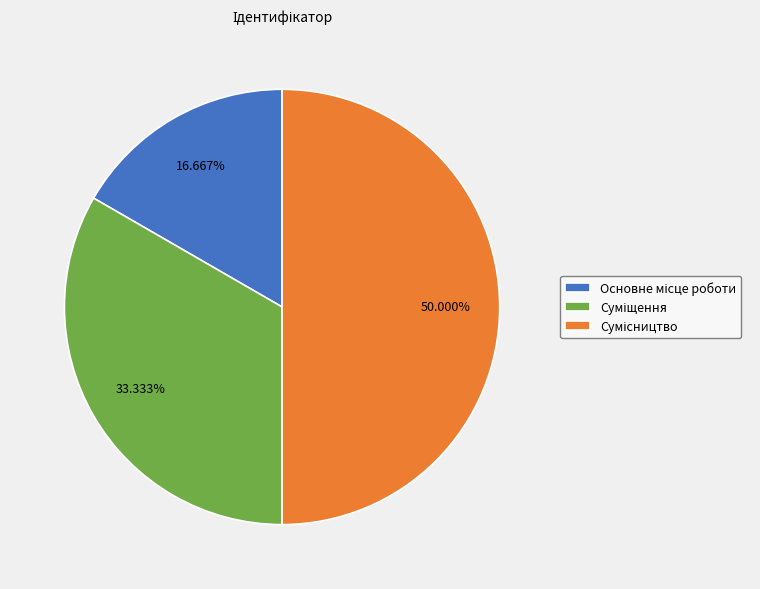

Count the number of slices in the pie.

3